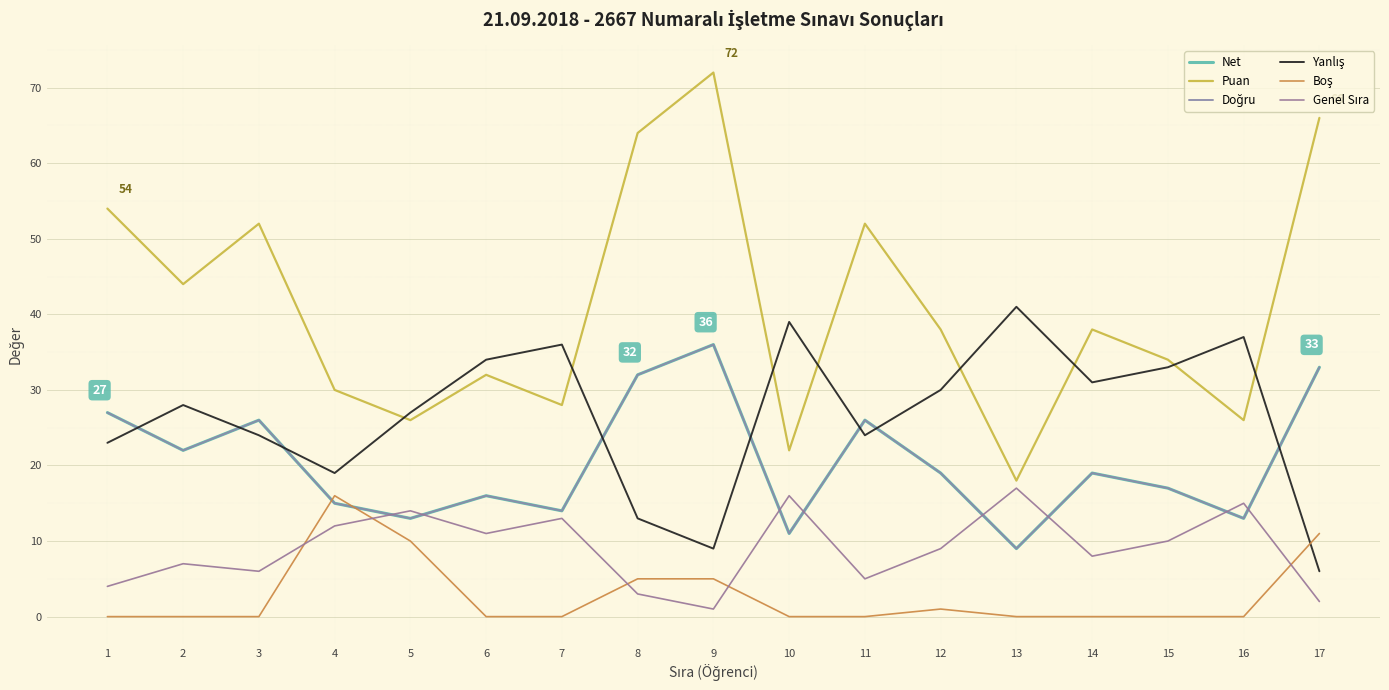

Is this an area chart (filled region under the line)?

No